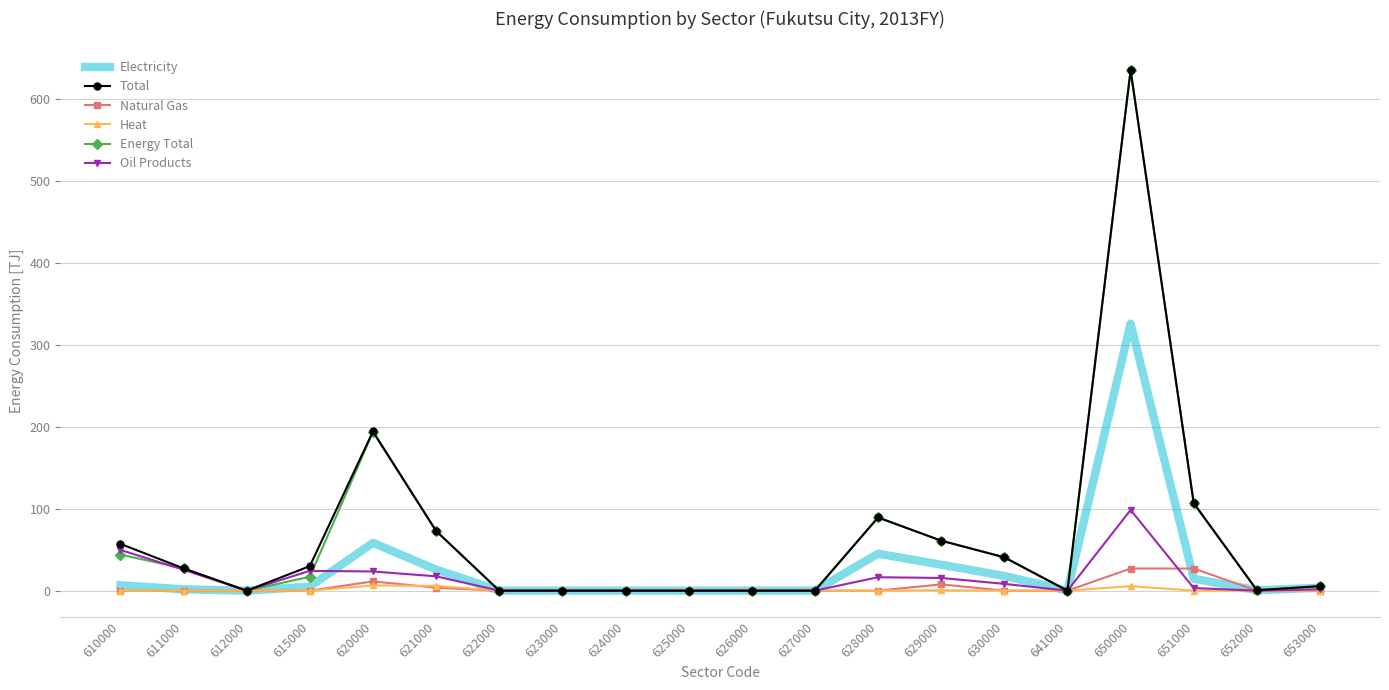

The Total series shows 0.0 at 612000. True or false?

True